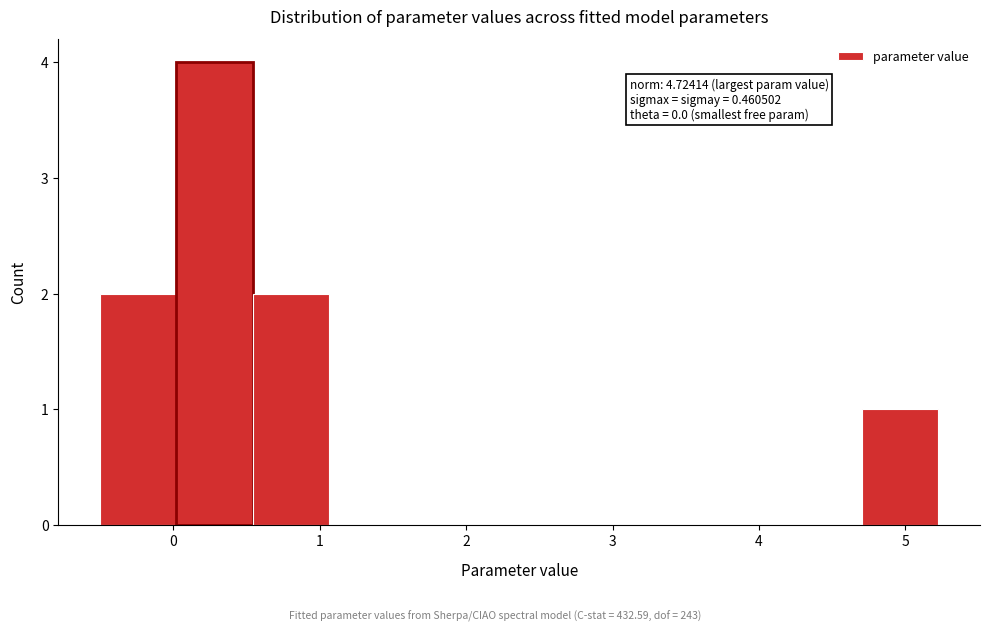

Which range on the x-axis has the tallest bar?

0.0 to 0.5